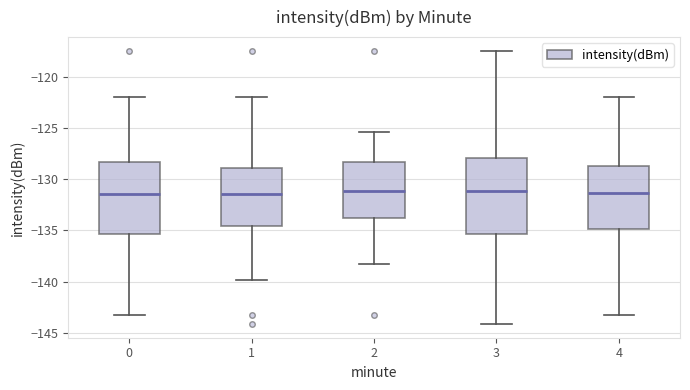

Reading left to right, read every box against the y-axis: the position of its median line, the range the box covers, and the ends of its whiskers. The values are not printed on the chart, so give them approximately, as read against the axis.

0: median -131.5, box -135.5 to -128.5, whiskers -143.5 to -122.0
1: median -131.5, box -134.5 to -129.0, whiskers -140.0 to -122.0
2: median -131.0, box -134.0 to -128.5, whiskers -138.5 to -125.5
3: median -131.0, box -135.5 to -128.0, whiskers -144.0 to -117.5
4: median -131.5, box -135.0 to -128.5, whiskers -143.5 to -122.0